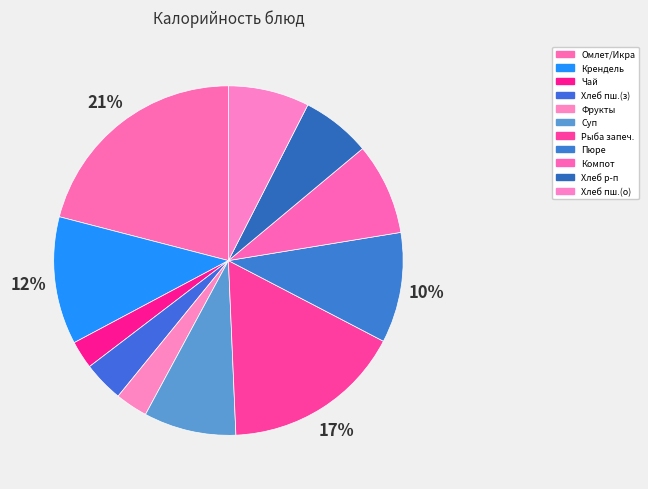

Rank the categories by value from lowest to highest.

Чай с лимоном, Фрукты, Хлеб пшеничный (завтрак), Хлеб ржано-пшеничный, Хлеб пшеничный (обед), Компот из смеси сухофруктов, Суп картофельный с мясными фрикадельками, Пюре картофельное, Крендель с сахаром, Рыба запеченная с помидорами и сыром, Омлет паровой с маслом. Икра кабачковая